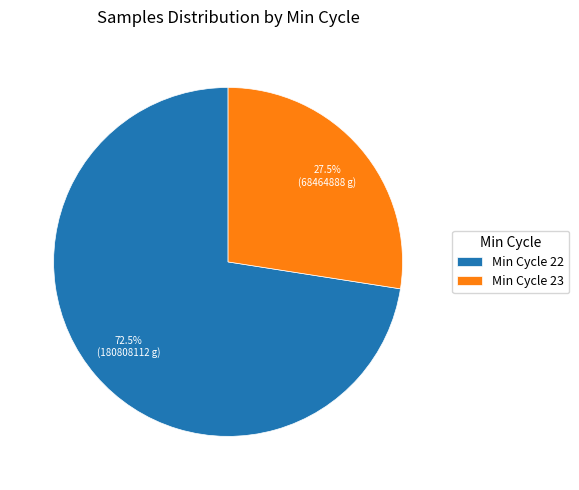

What is the largest slice in the pie chart?

Min Cycle 22